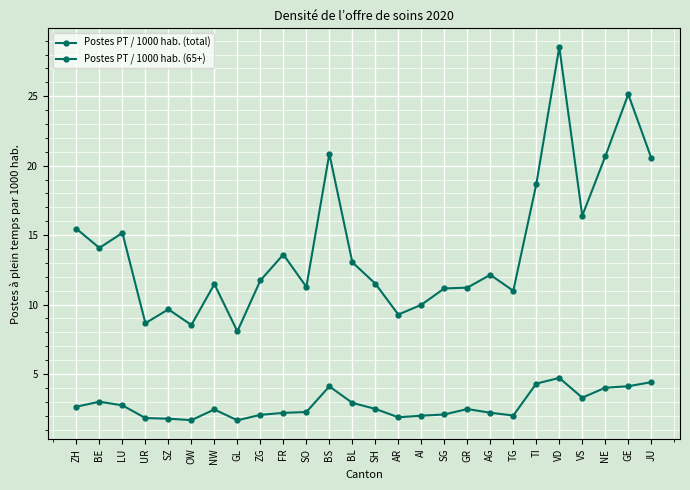

How many distinct data groups are displayed?

2